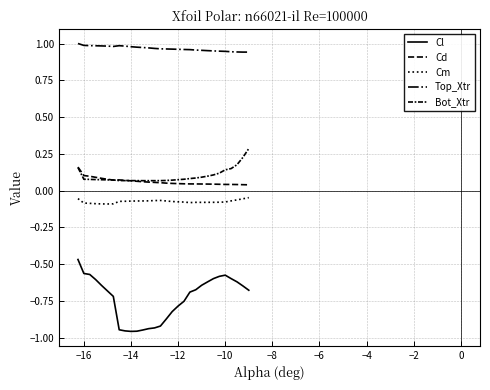

Does the chart have visible grid lines?

Yes